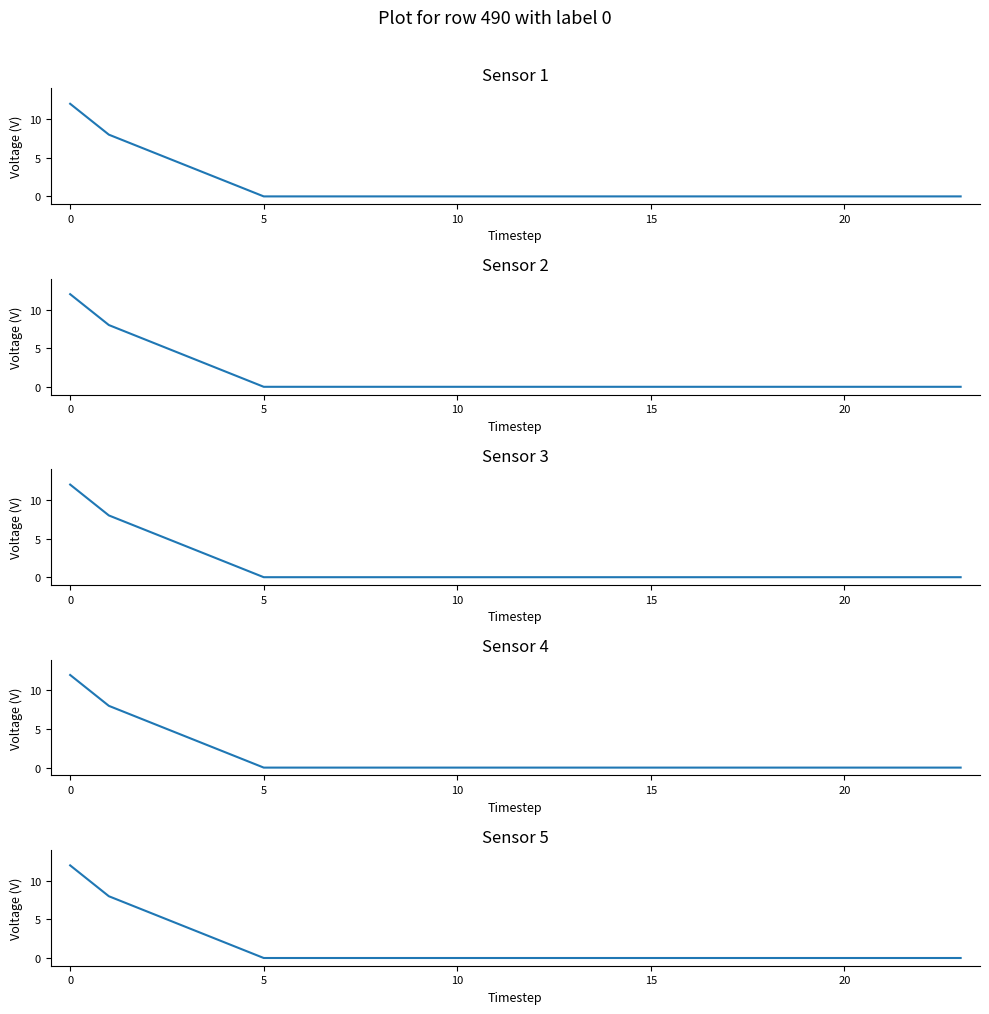

True or false: Sensor 5 and Sensor 2 intersect in this chart.

False